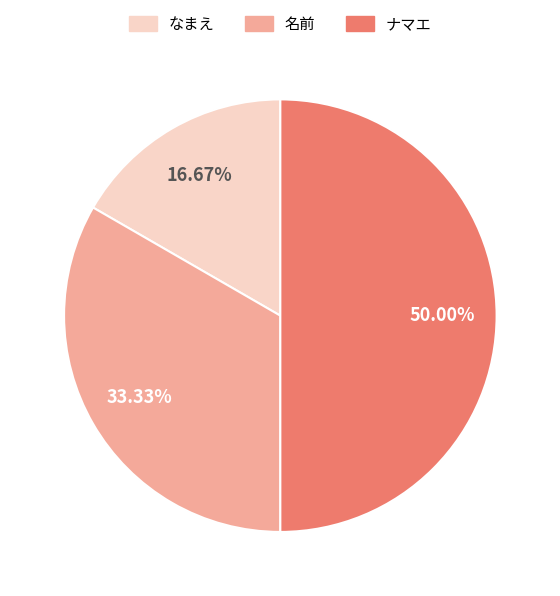

Does なまえ represent more than half of the total?

No